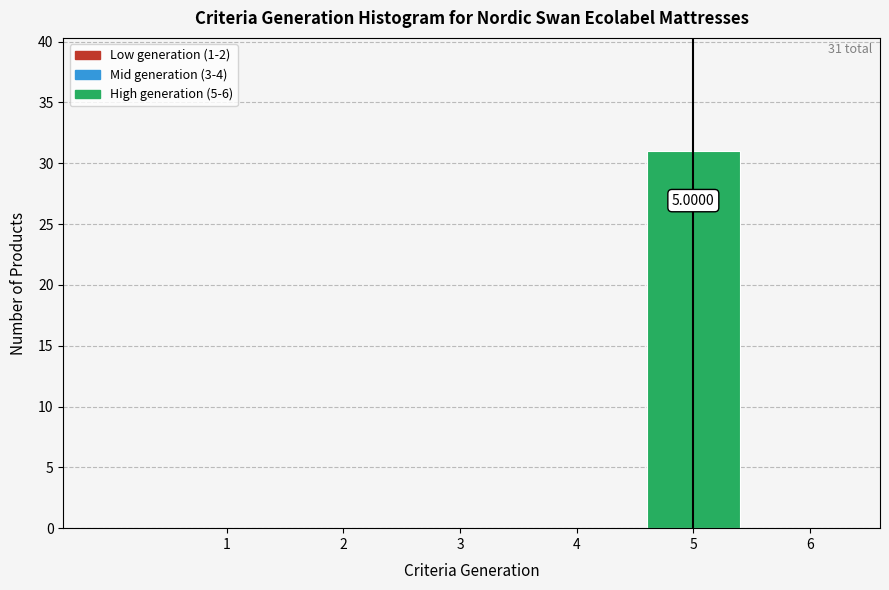

What is the sum of all values?

31